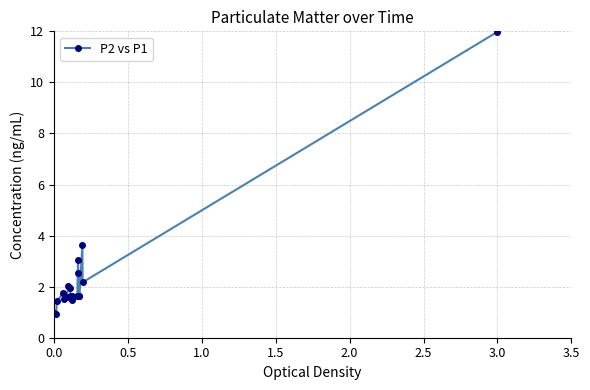

What is the value of the 19th point from the left?

2.2